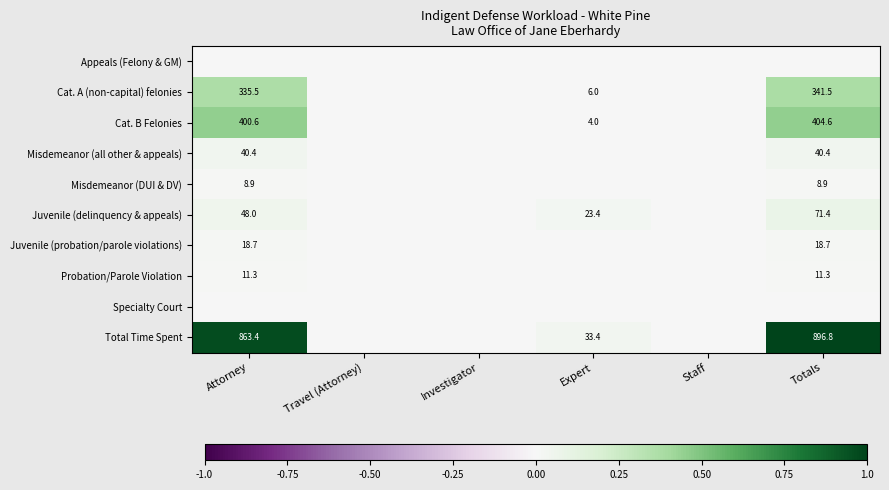

At how many categories does at least one series exceed 0?

3